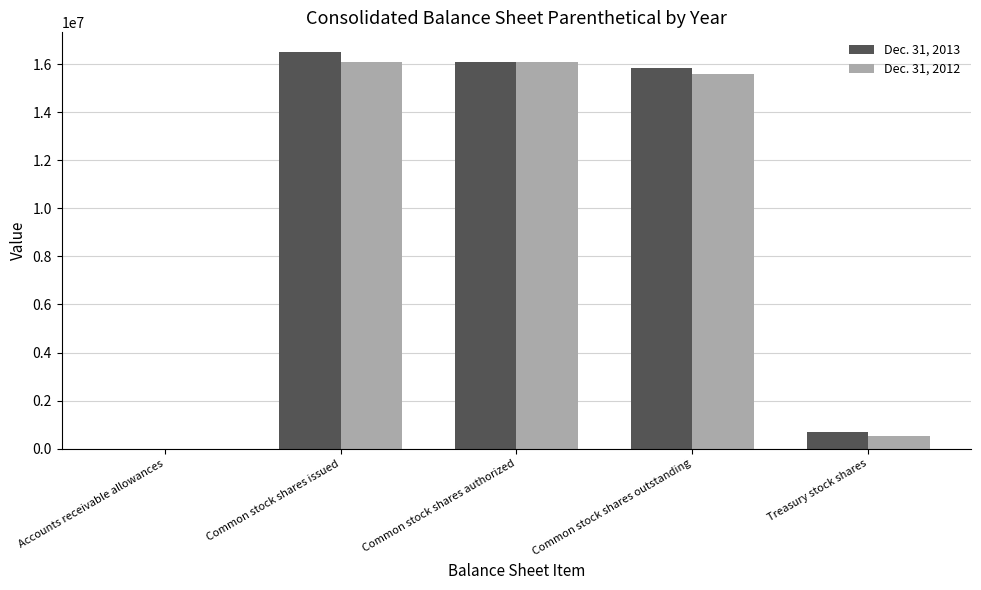

The Dec. 31, 2012 series shows 513823 at Treasury stock shares. True or false?

True